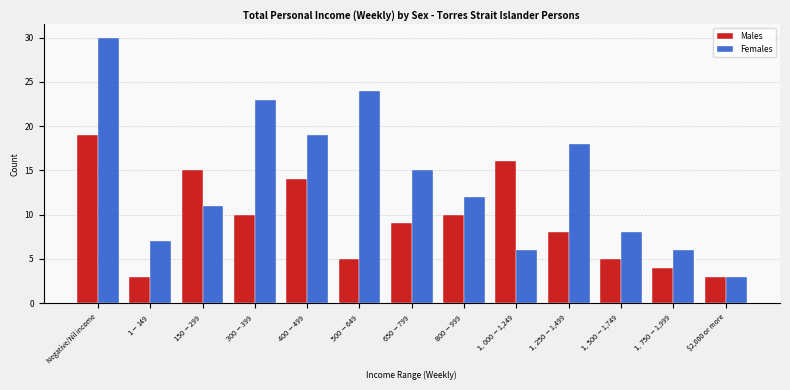

Reading left to right, extract all data points from this chart.

Males: 19	3	15	10	14	5	9	10	16	8	5	4	3
Females: 30	7	11	23	19	24	15	12	6	18	8	6	3